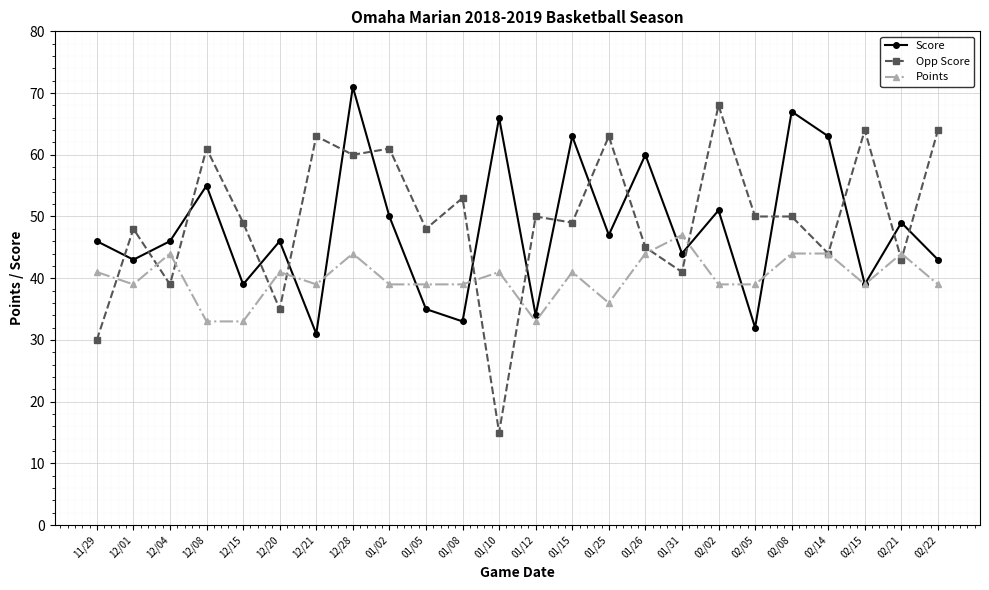

Reading right to left, what are all the values shown in this chart?

Score: 02/22=43	02/21=49	02/15=39	02/14=63	02/08=67	02/05=32	02/02=51	01/31=44	01/26=60	01/25=47	01/15=63	01/12=34	01/10=66	01/08=33	01/05=35	01/02=50	12/28=71	12/21=31	12/20=46	12/15=39	12/08=55	12/04=46	12/01=43	11/29=46
Opp Score: 02/22=64	02/21=43	02/15=64	02/14=44	02/08=50	02/05=50	02/02=68	01/31=41	01/26=45	01/25=63	01/15=49	01/12=50	01/10=15	01/08=53	01/05=48	01/02=61	12/28=60	12/21=63	12/20=35	12/15=49	12/08=61	12/04=39	12/01=48	11/29=30
Points: 02/22=39	02/21=44	02/15=39	02/14=44	02/08=44	02/05=39	02/02=39	01/31=47	01/26=44	01/25=36	01/15=41	01/12=33	01/10=41	01/08=39	01/05=39	01/02=39	12/28=44	12/21=39	12/20=41	12/15=33	12/08=33	12/04=44	12/01=39	11/29=41